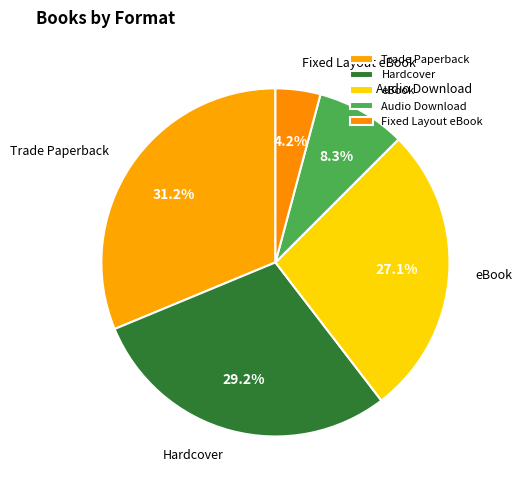

Does eBook represent more than half of the total?

No